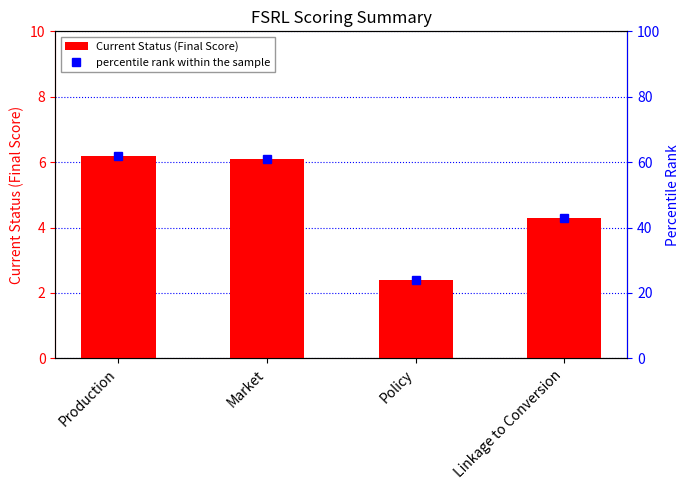

How many data points in Current Status (Final Score) are above 6?

2